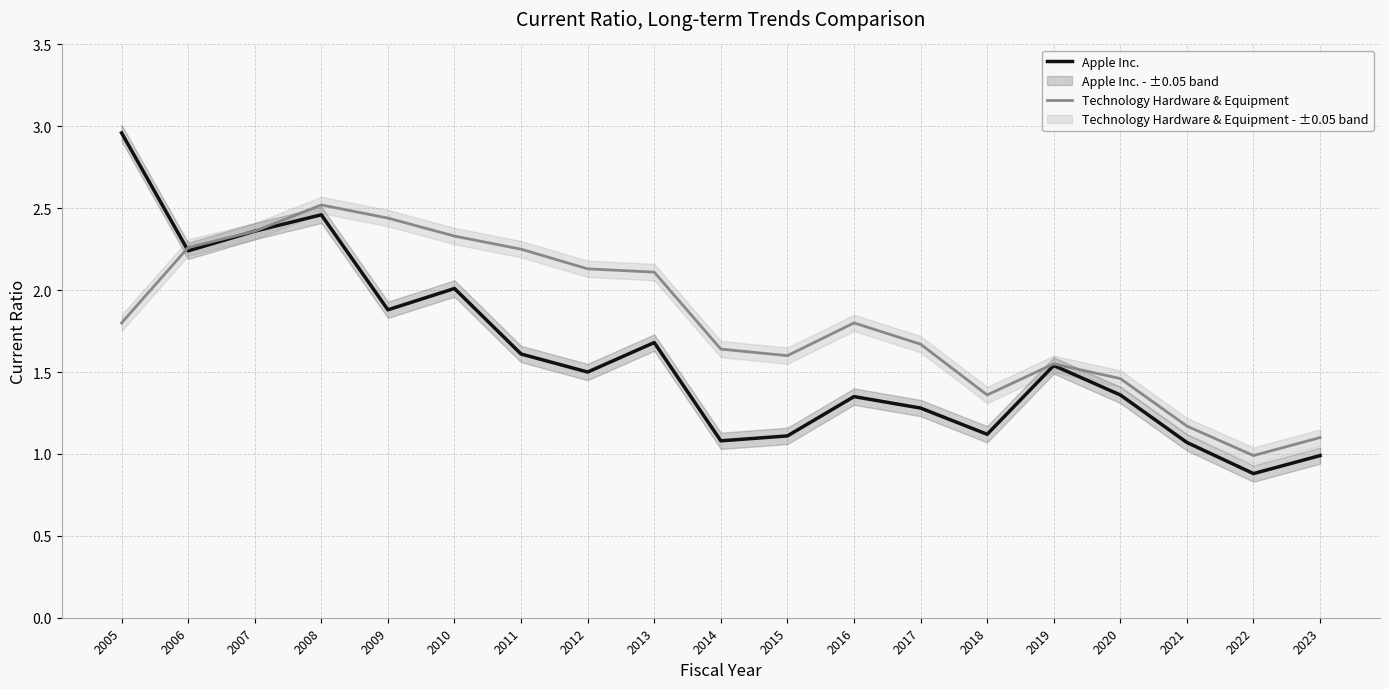

Is the value of Technology Hardware & Equipment at 2010 greater than the value of Apple Inc. at 2017?

Yes